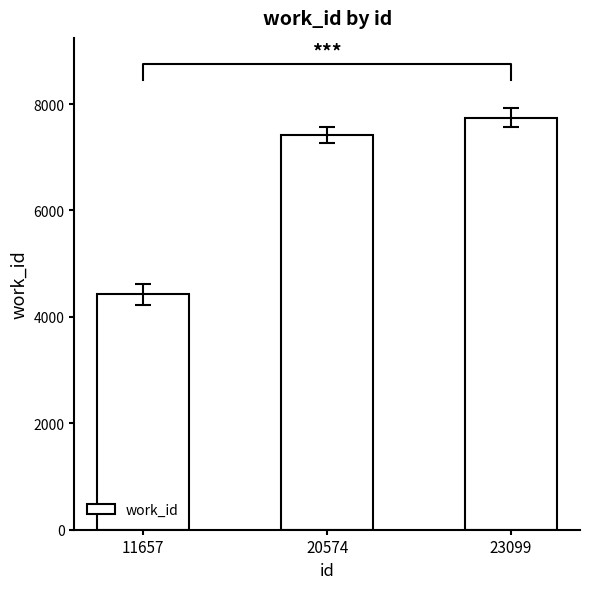

What is the change in value from 11657 to 20574?

+2989